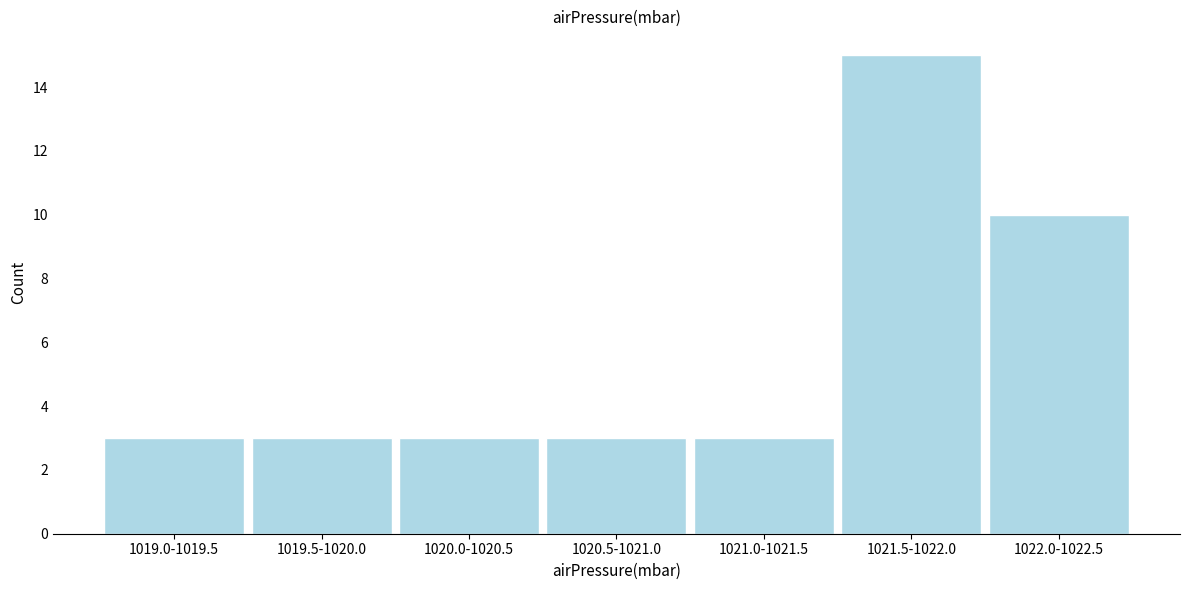

Reading left to right, list all the values displayed in this chart.

3	3	3	3	3	15	10